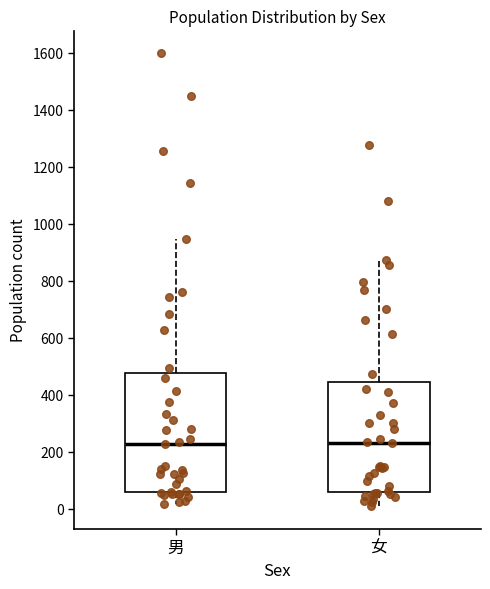

Where does the lower whisker of the box for 男 end on the y-axis? The values are not printed on the chart, so give them approximately, as read against the axis.

20